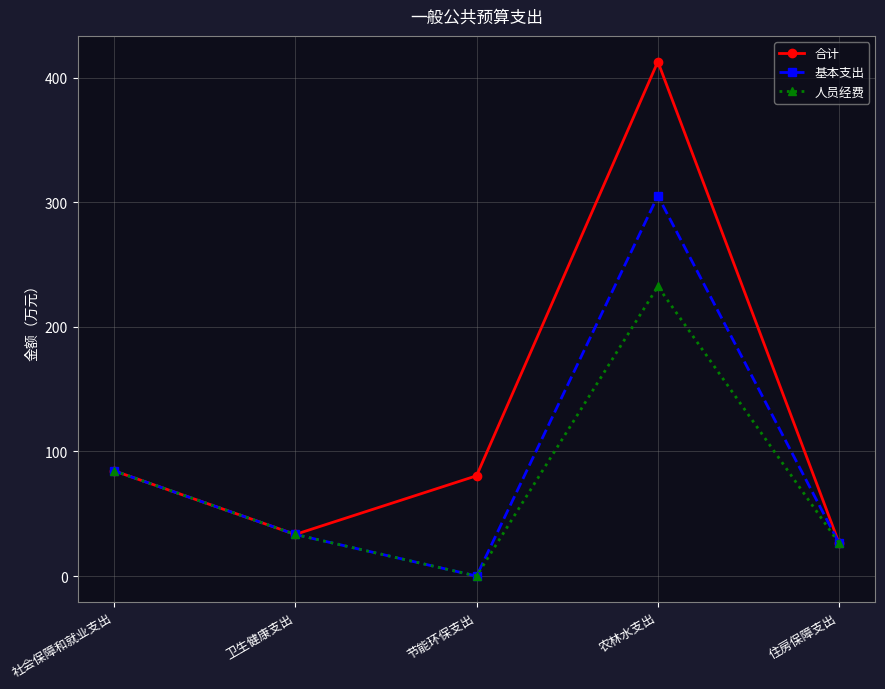

Which series has the largest range (max minus min)?

合计